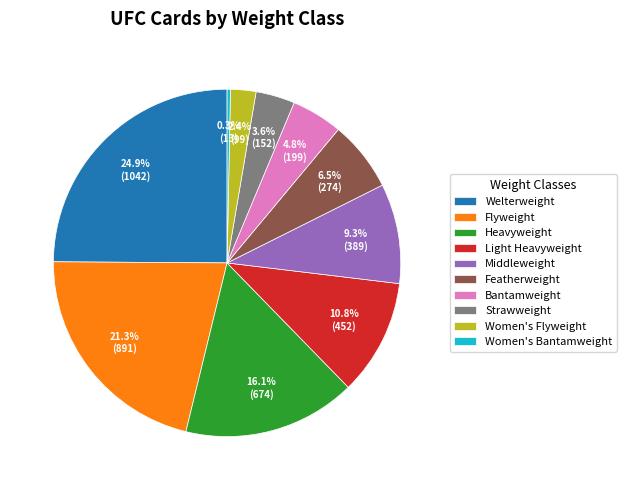

Is there a majority slice in this chart?

No